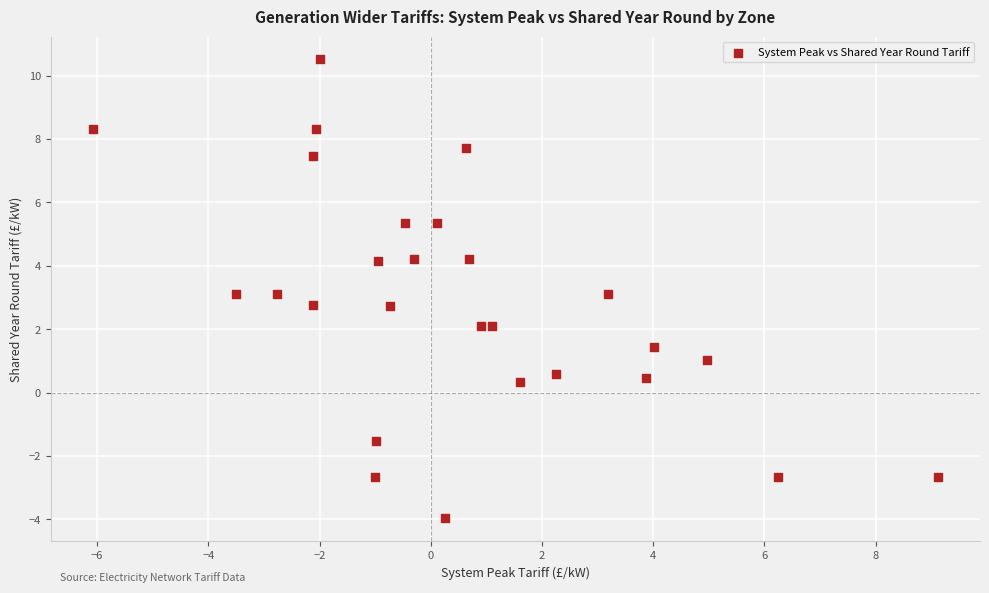

What is the range of Y values (max minus min)?

14.5